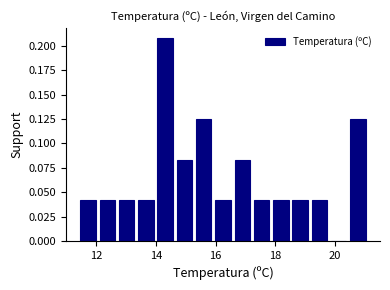

Around what value on the x-axis is the tallest bar? Give the approximate position of its centre, as read against the axis.

14.4